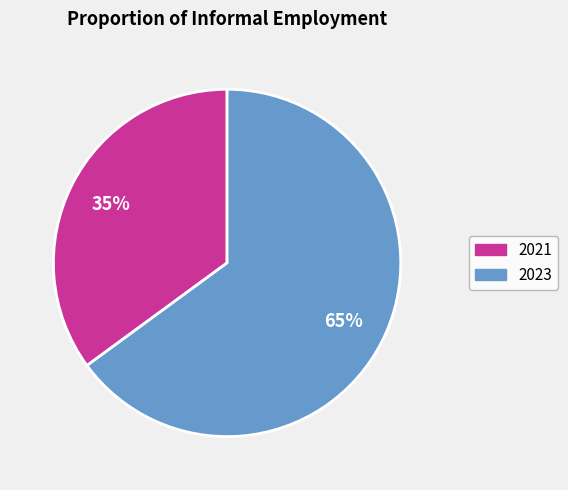

How many segments does this pie chart have?

2